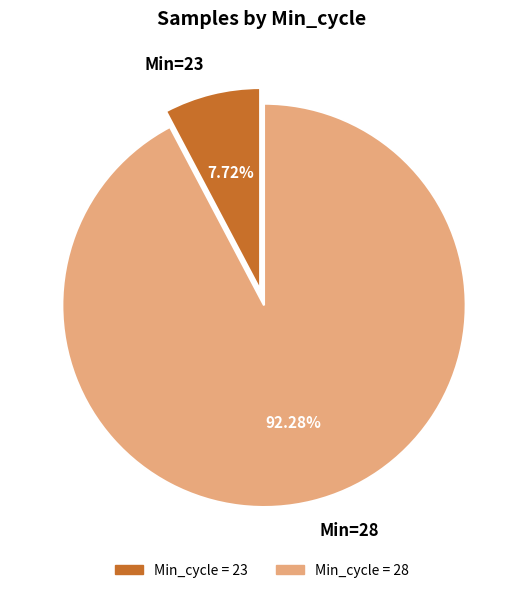

Does any single category account for the majority?

Yes